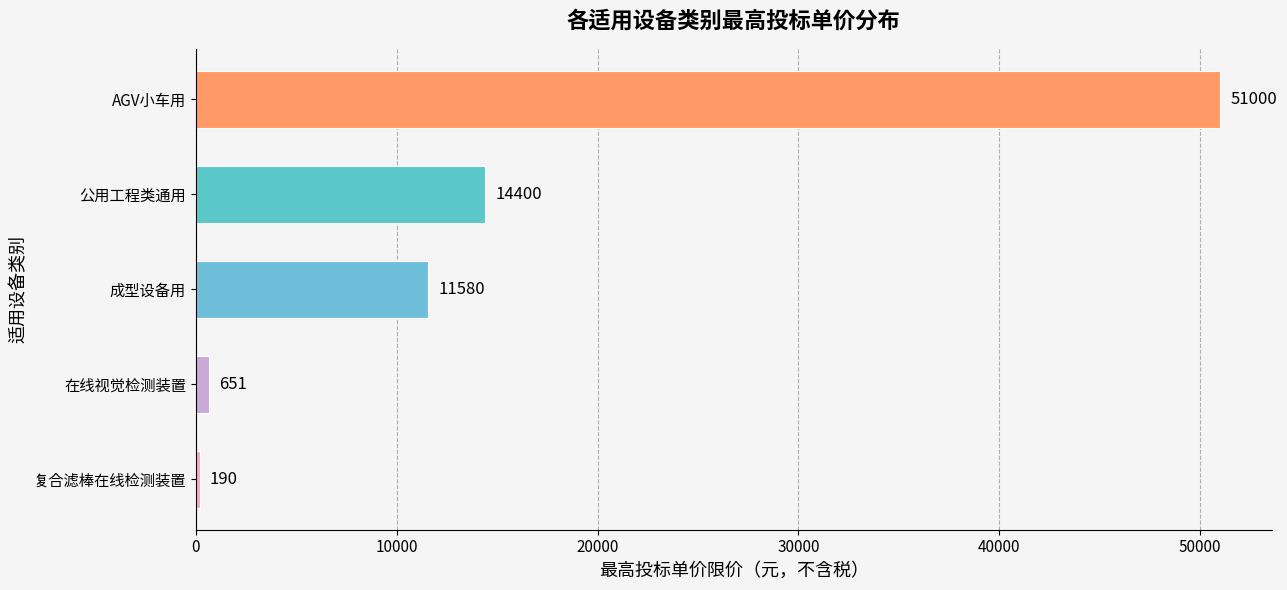

What is the difference between the values at 成型设备用 and 复合滤棒在线检测装置?

11390